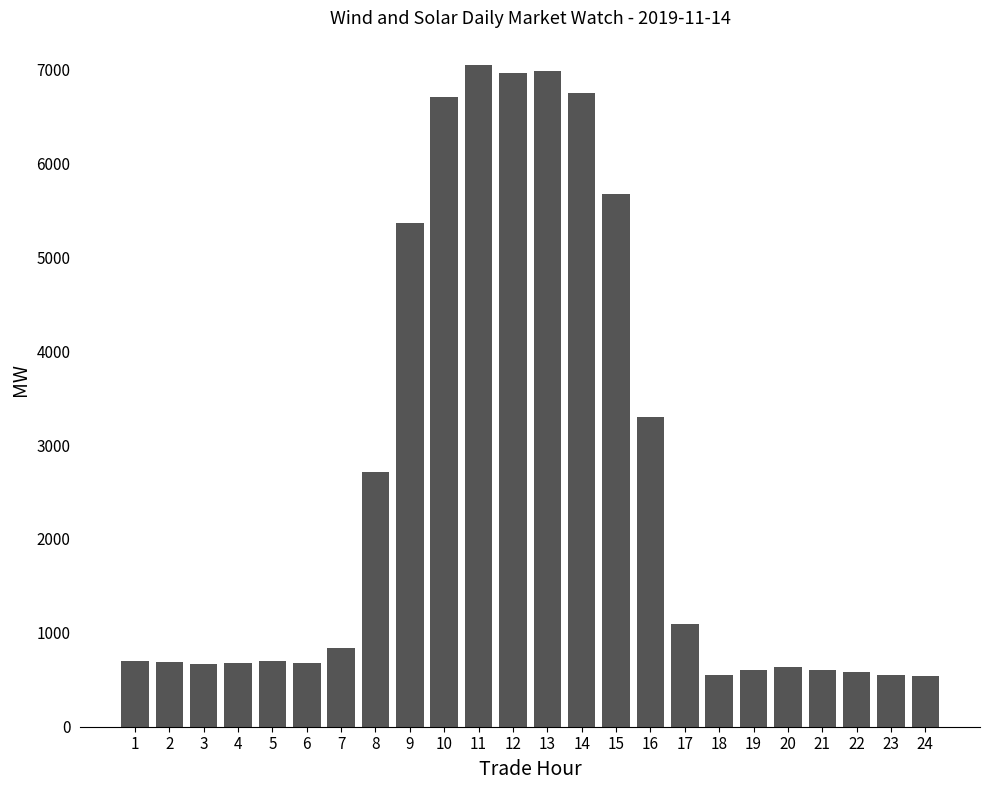

What is the minimum value shown in the chart?

544.5